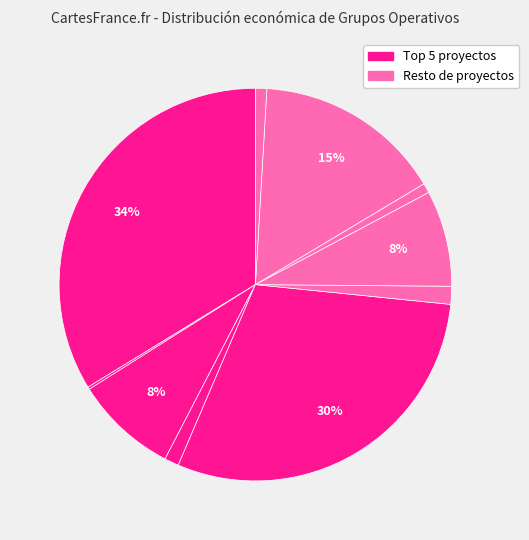

Is there a majority slice in this chart?

No